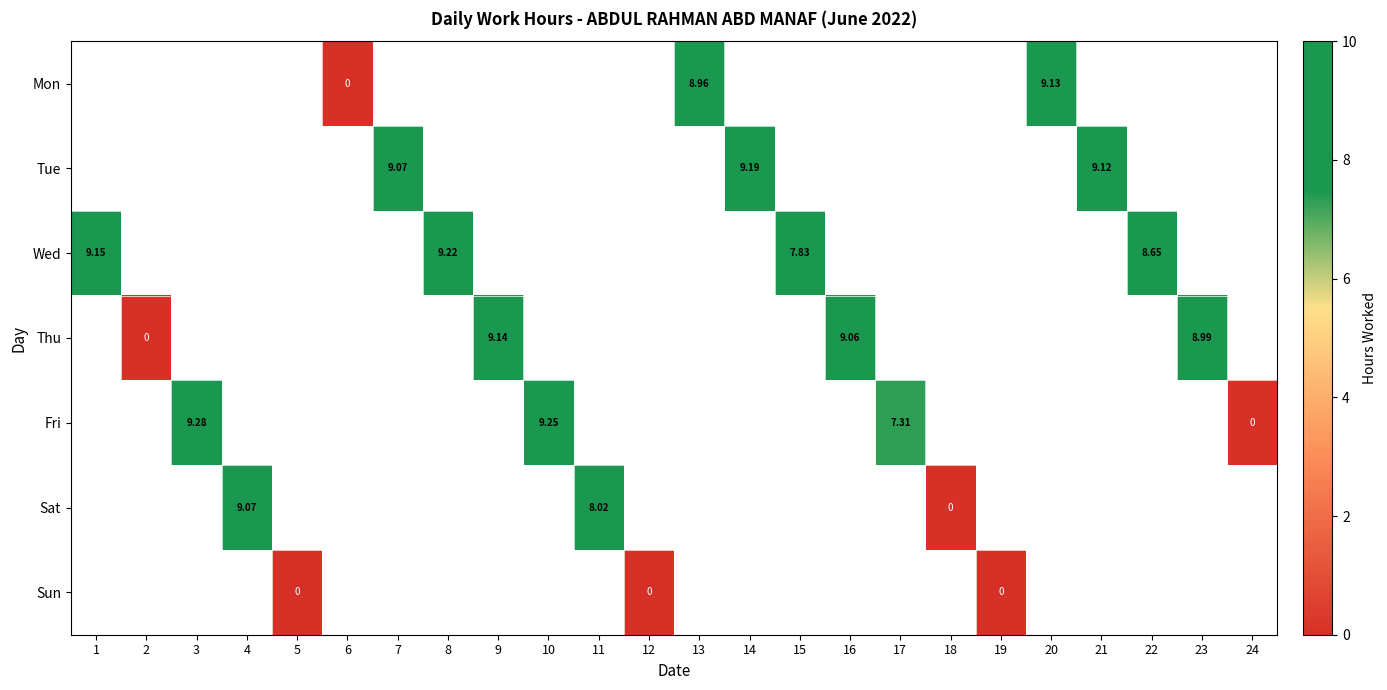

What value does the Tue series have at 21?

9.1